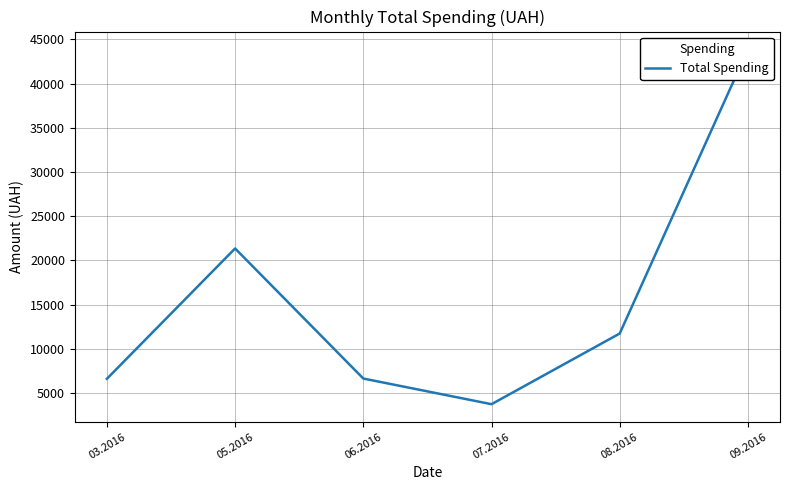

How many points are higher than both their immediate neighbors (excluding endpoints)?

1